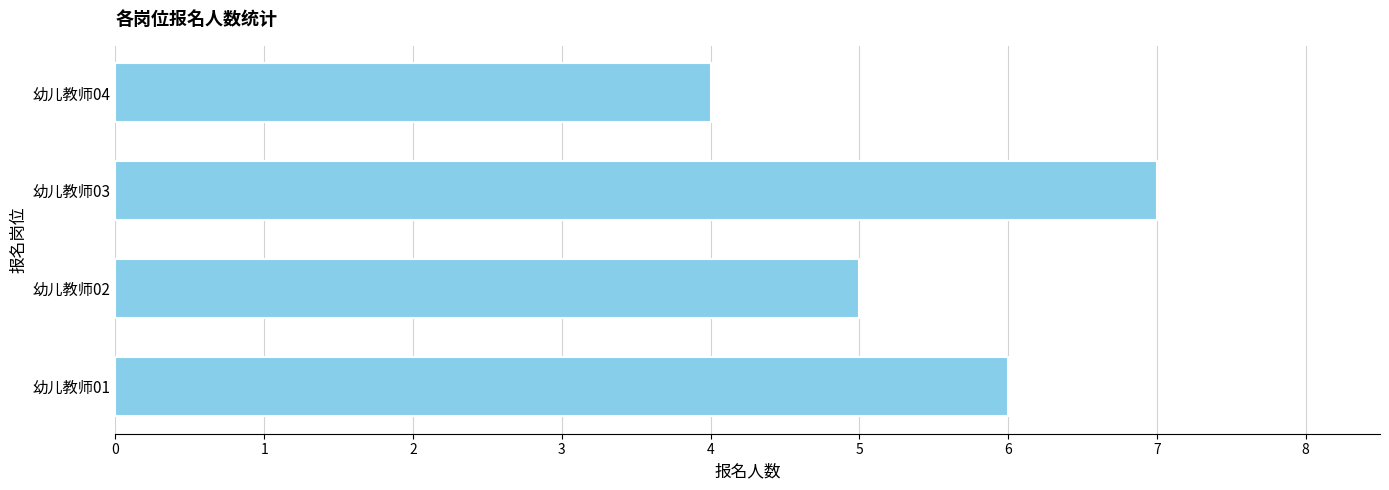

What is the ratio of the value at 幼儿教师03 to the value at 幼儿教师02?

1.4